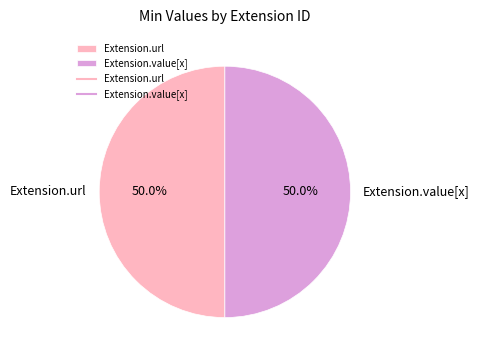

Is the sum of Extension.url and Extension.value[x] greater than half?

Yes